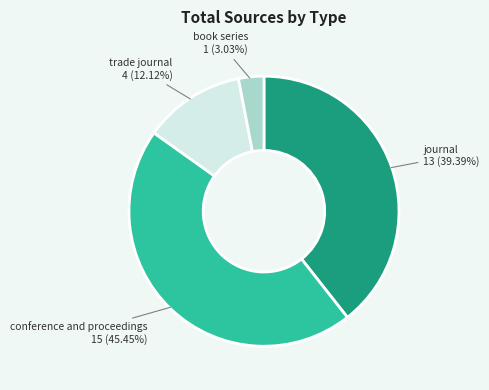

Is there any slice that represents more than half of the pie?

No